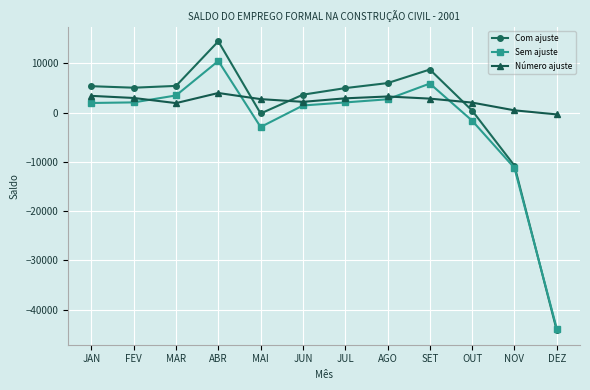

What is the maximum value for Com ajuste?

14500